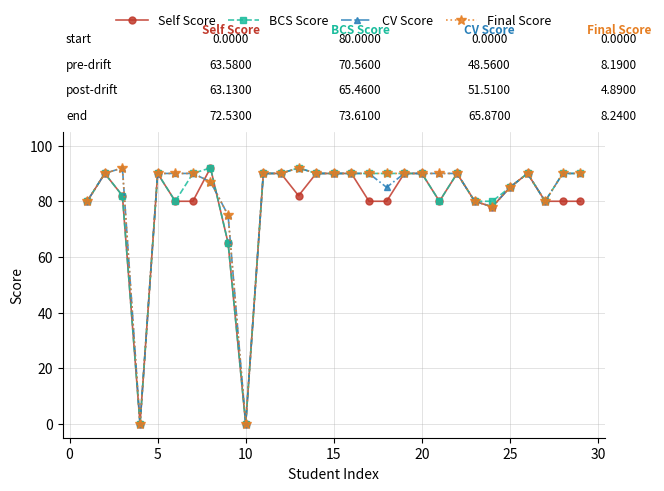

What is the maximum value for BCS Score?

92